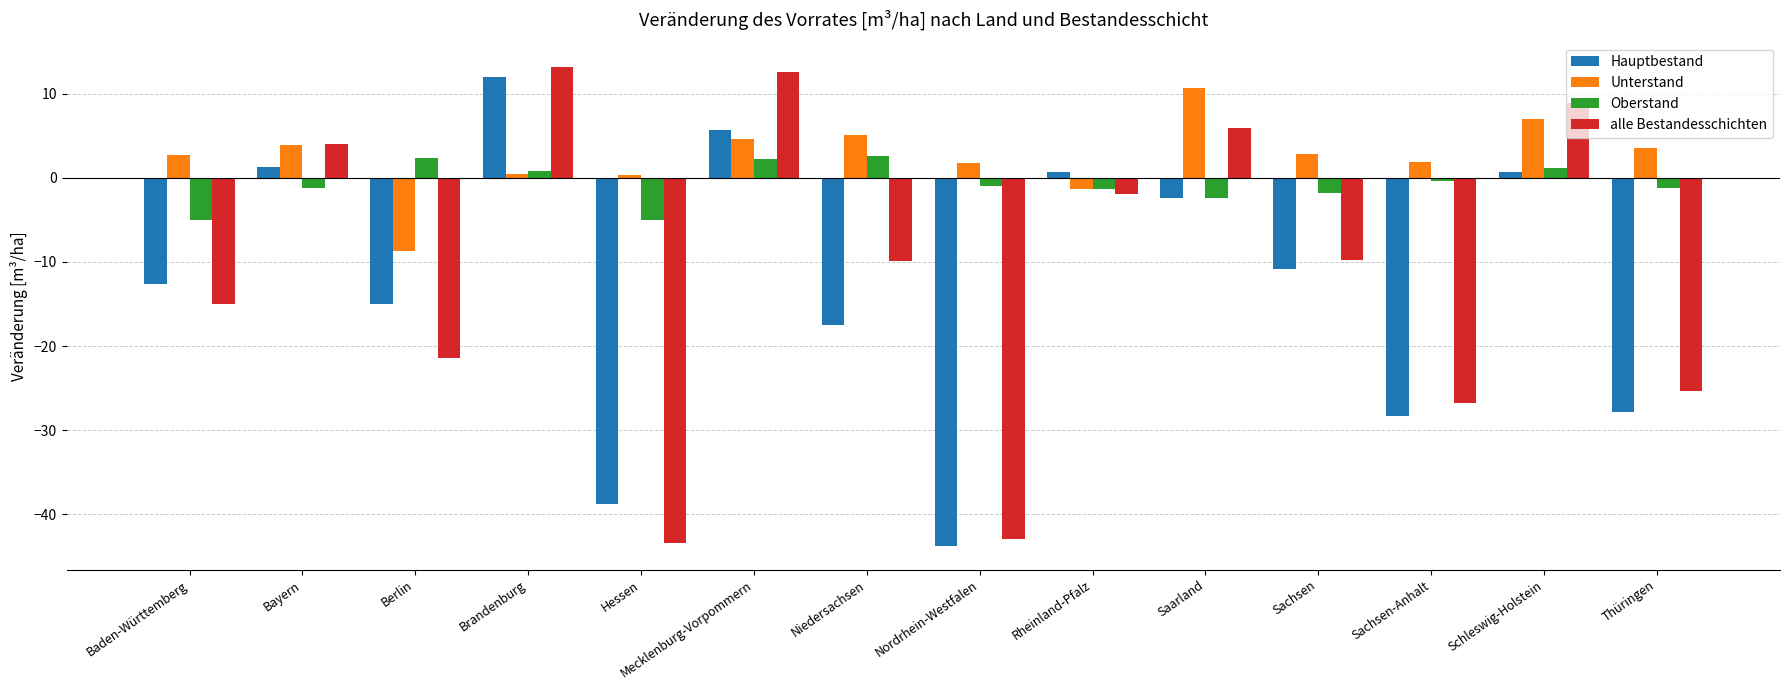

Where does the alle Bestandesschichten series first go above -9?

Bayern